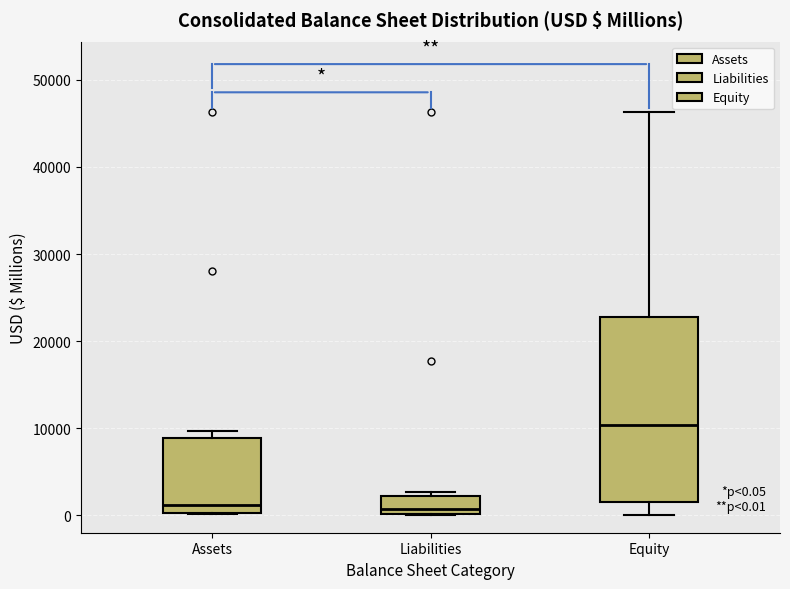

Comparing the boxes themselves (not the whiskers), which one is the tallest?

Equity